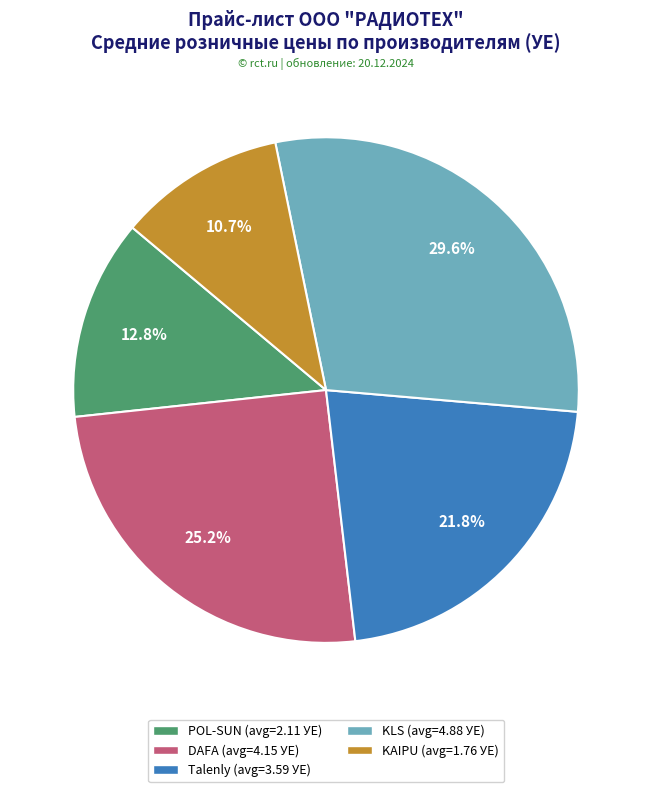

Is there any slice that represents more than half of the pie?

No